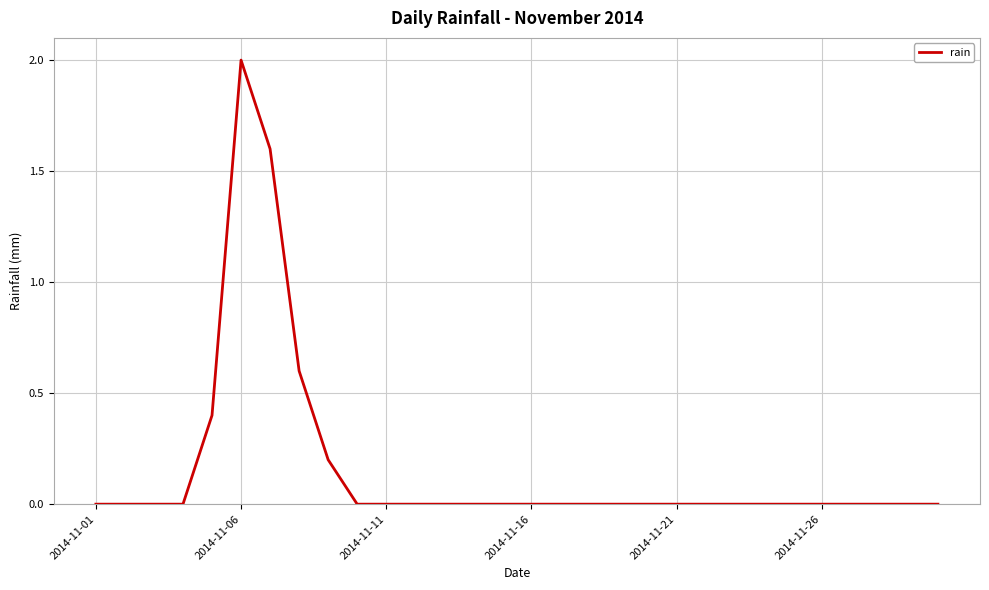

What is the difference between the maximum and minimum values?

2.0